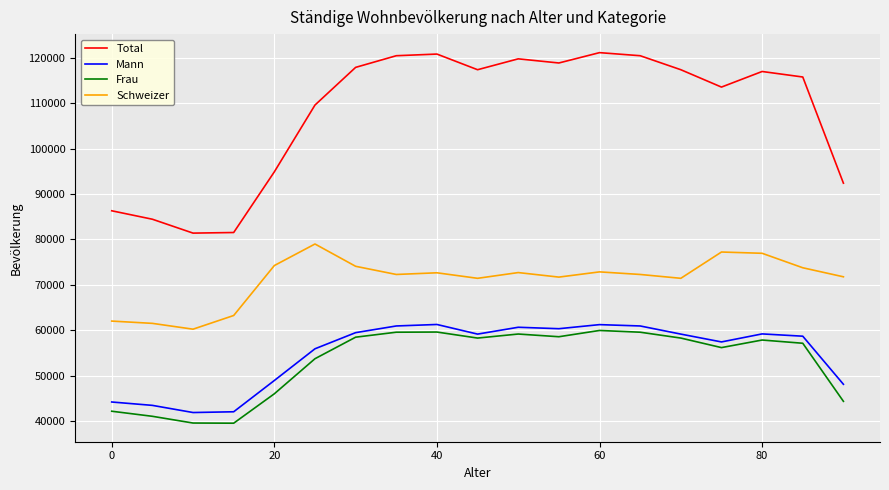

Which series has the largest total across all categories?

Total